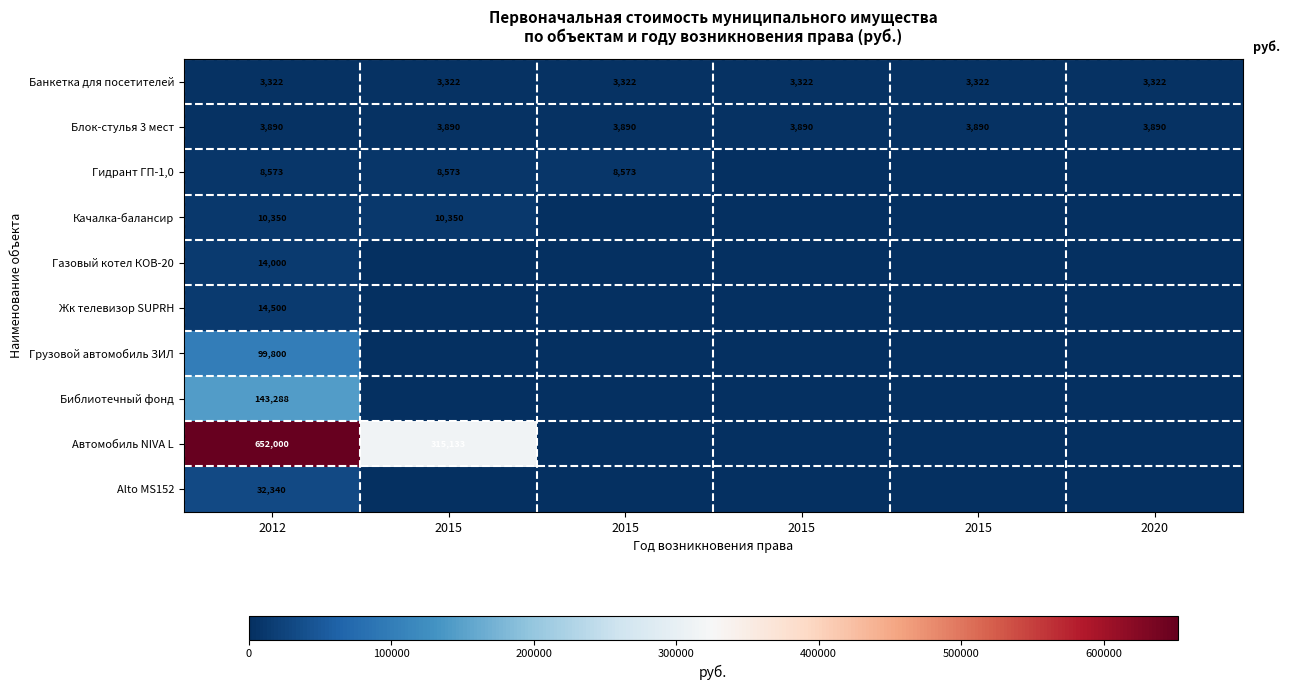

At which label does Библиотечный фонд reach its minimum?

2015